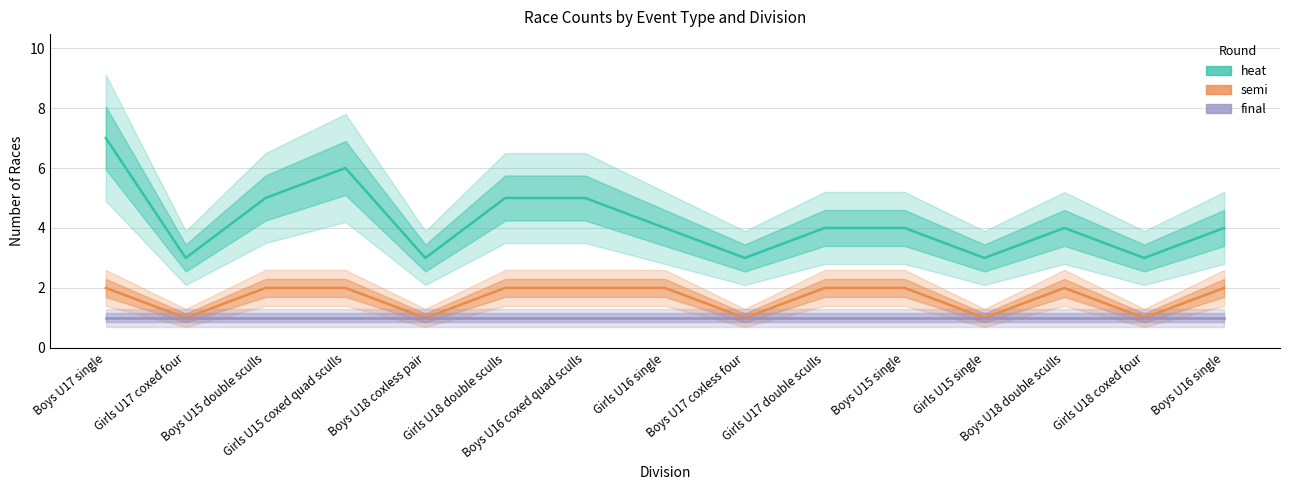

What is the value of the final point at the 12th from the left?

1